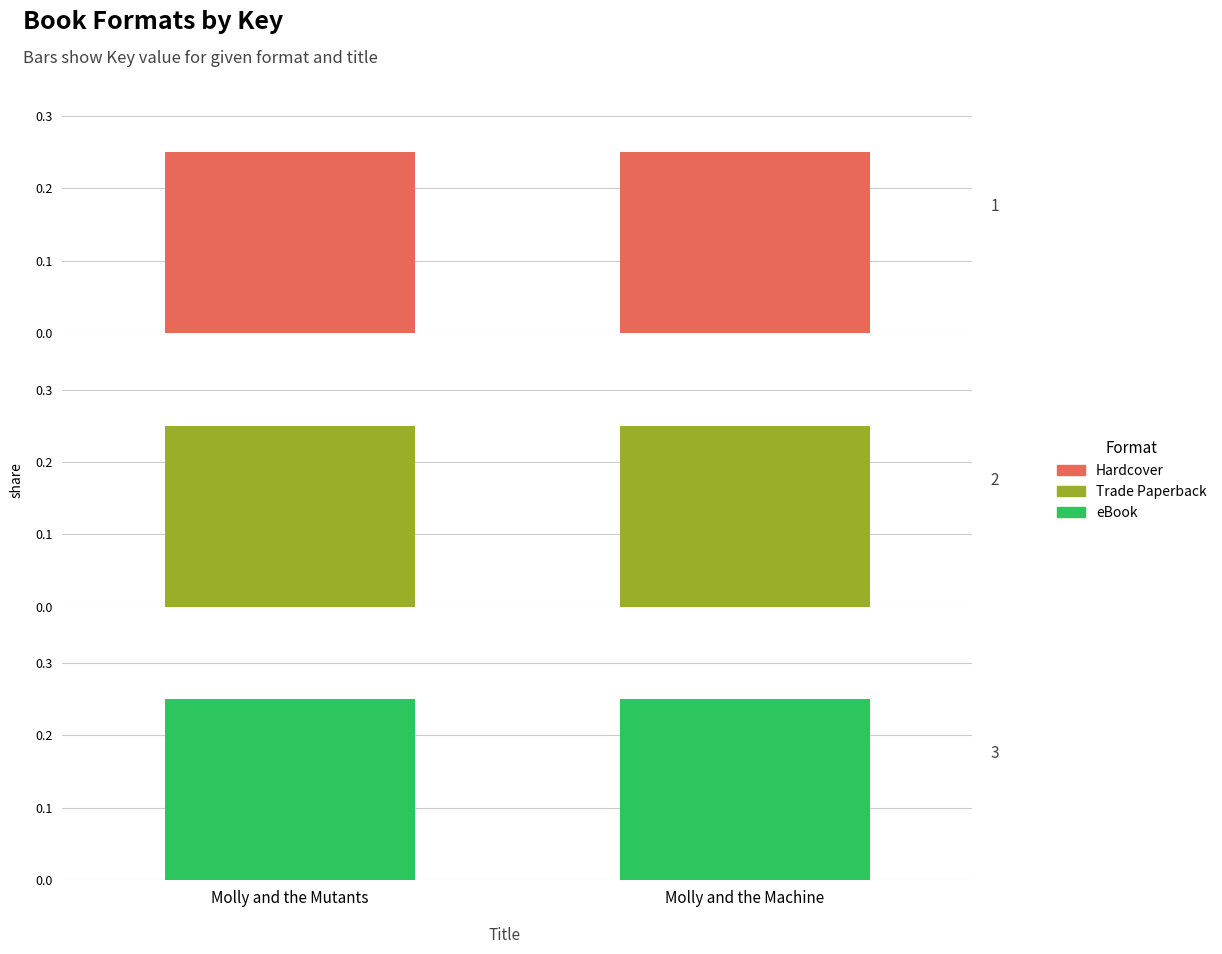

What are all the series names shown in the legend?

Hardcover, Trade Paperback, eBook